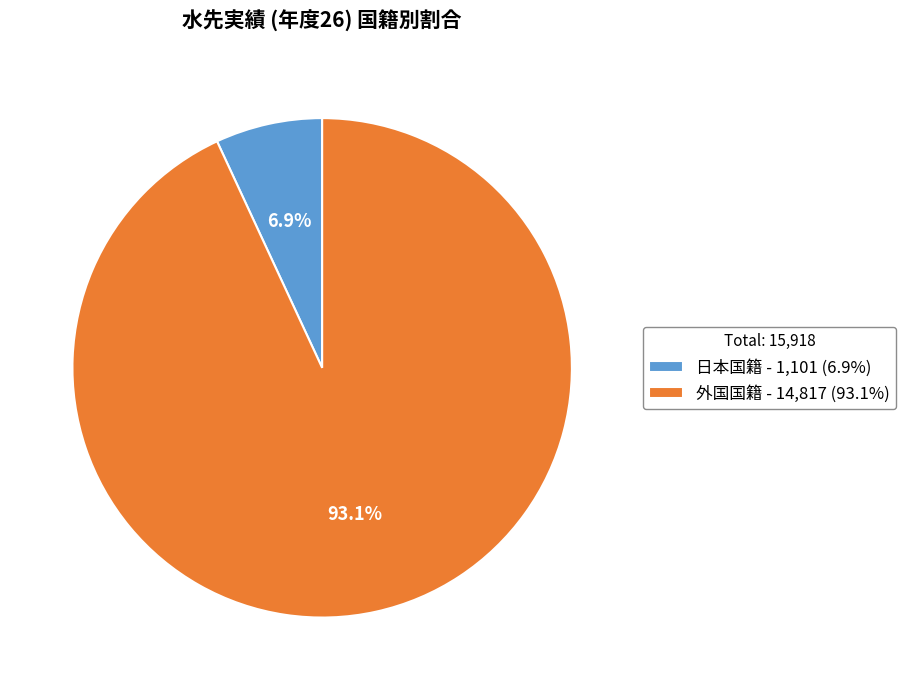

Count the number of slices in the pie.

2